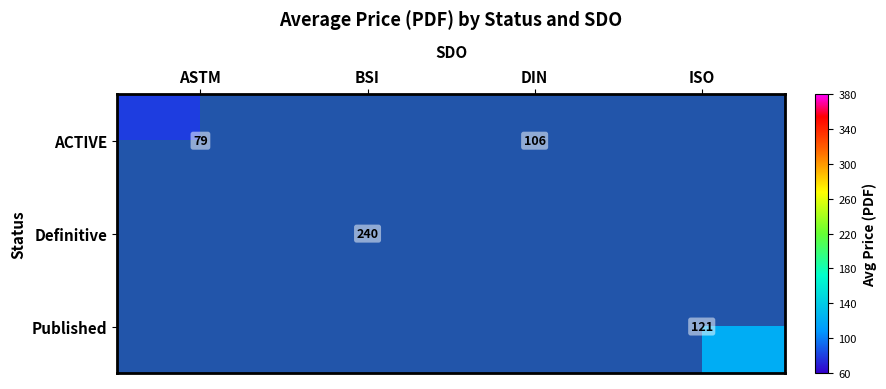

The value of Published at ISO is 197. True or false?

False